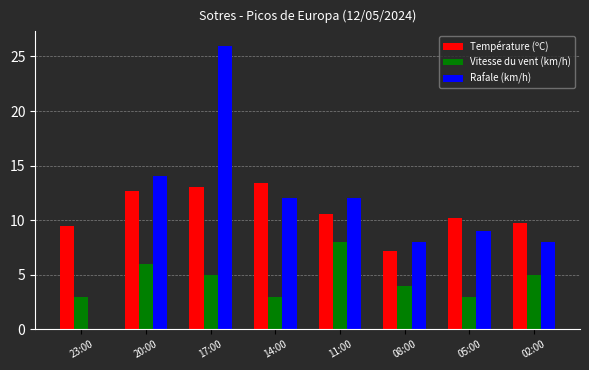

At which category is the sum across all series the highest?

17:00